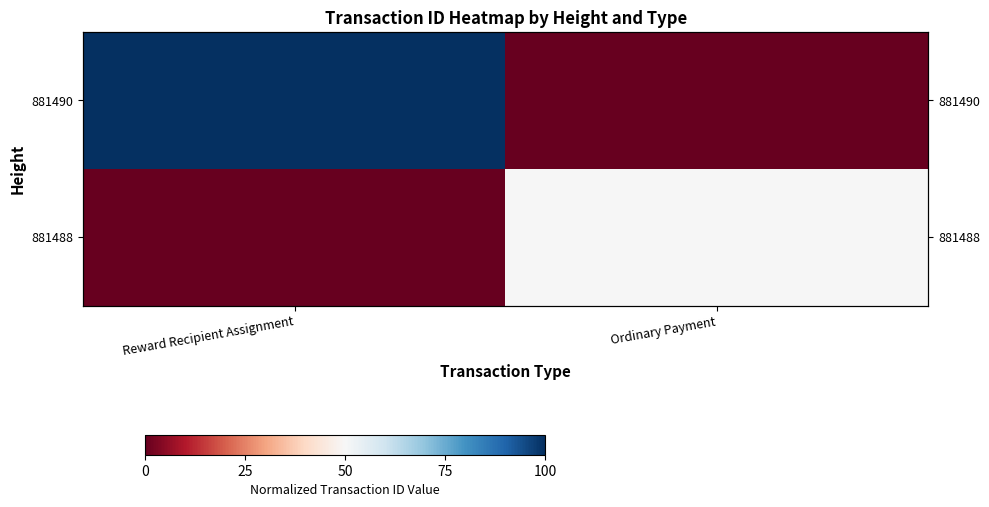

Which category has the lowest value in the 881488 series?

Reward Recipient Assignment